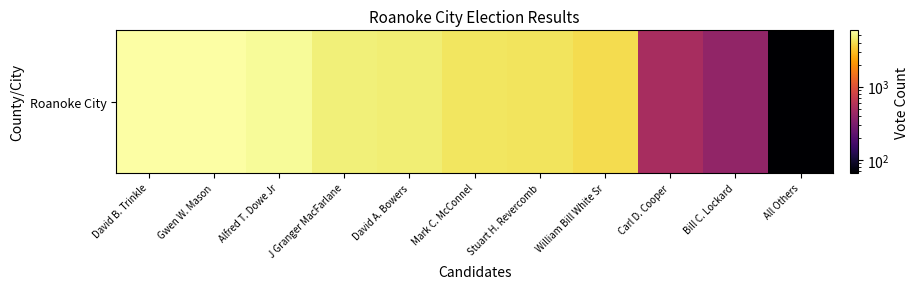

What is the difference between the maximum and minimum values?

5804